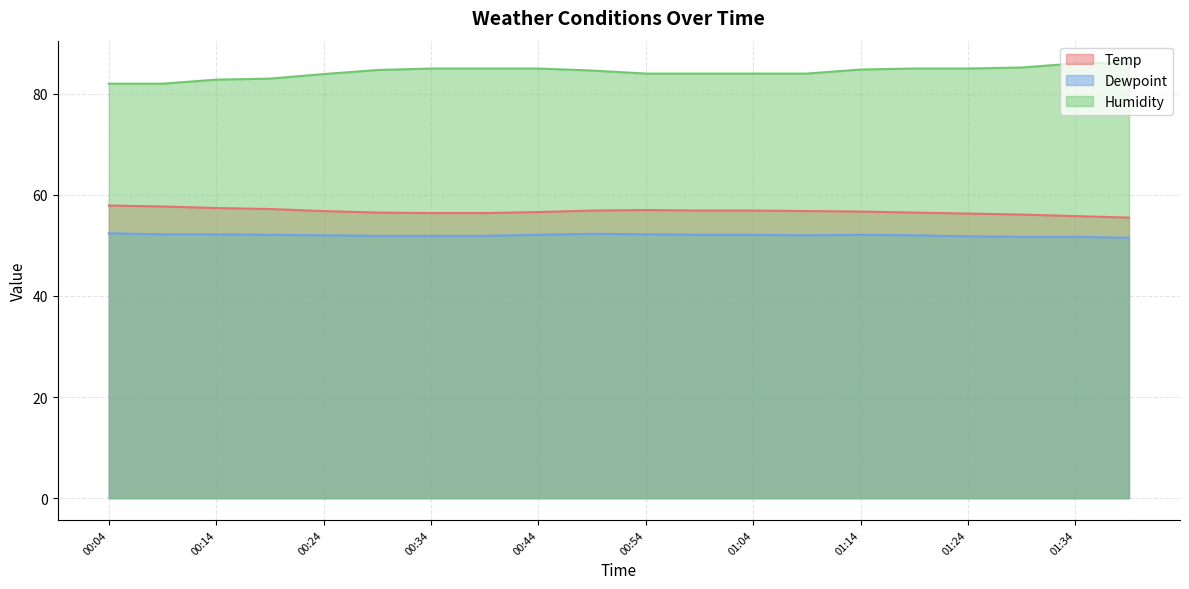

How many lines are shown in the chart?

3